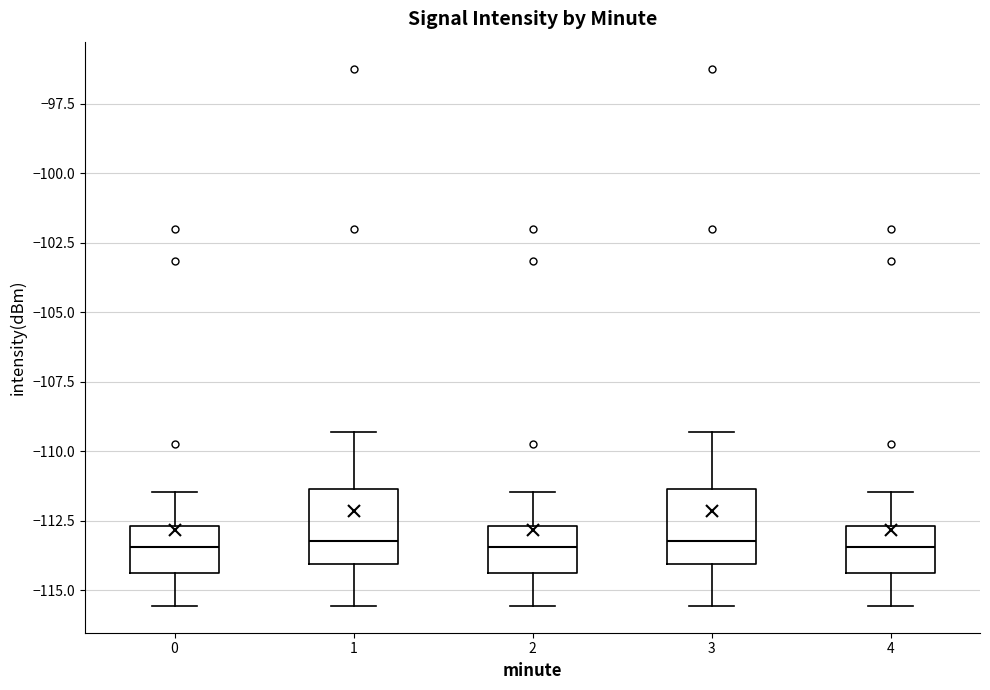

Reading left to right, transcribe this box plot: for each box, give where its median line is, the range the box spans, and where its two whiskers end, as read against the y-axis. The values are not printed on the chart, so give them approximately, as read against the axis.

0: median -113.5, box -114.5 to -112.5, whiskers -115.5 to -111.5
1: median -113.0, box -114.0 to -111.5, whiskers -115.5 to -109.5
2: median -113.5, box -114.5 to -112.5, whiskers -115.5 to -111.5
3: median -113.0, box -114.0 to -111.5, whiskers -115.5 to -109.5
4: median -113.5, box -114.5 to -112.5, whiskers -115.5 to -111.5